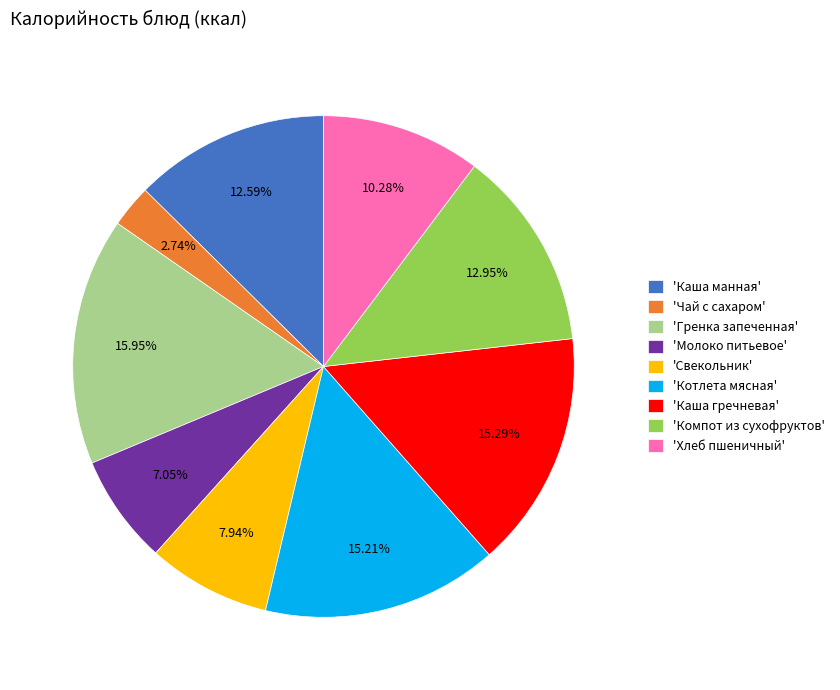

How many segments does this pie chart have?

9